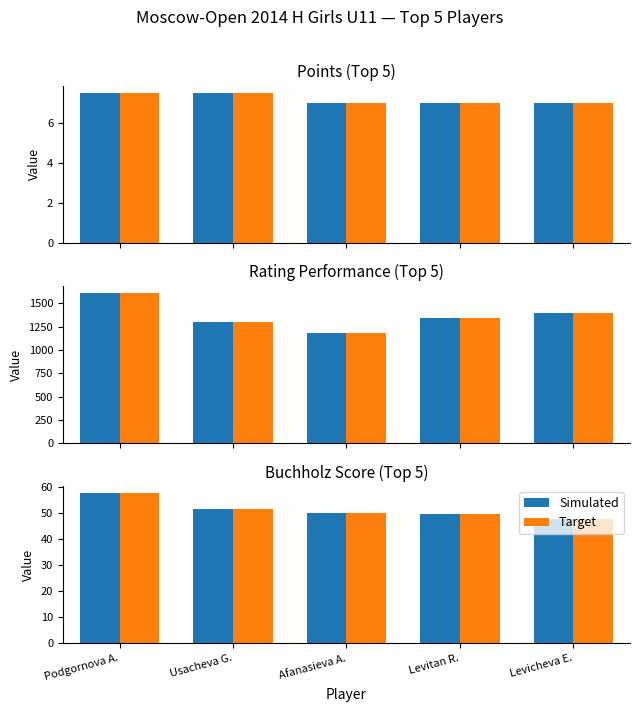

At which category is the sum across all series the highest?

Podgornova A.